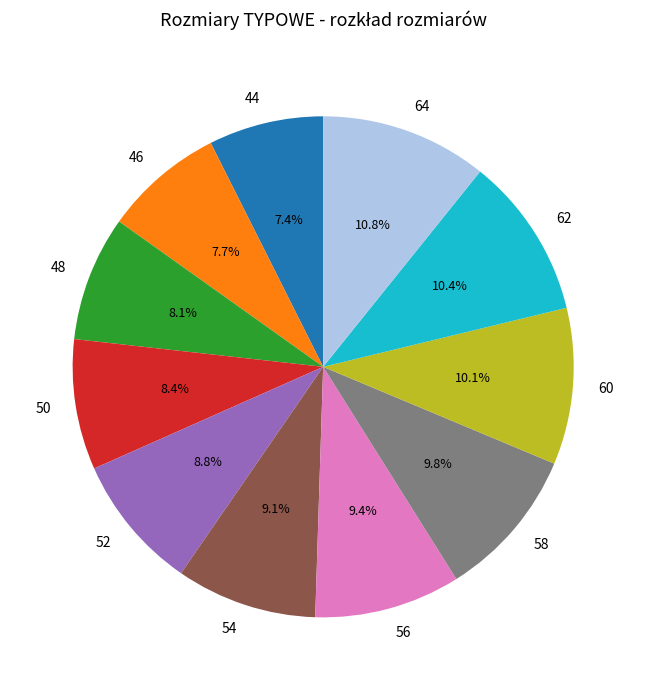

Approximately how many times larger is the value at 52 compared to 50?

1.0